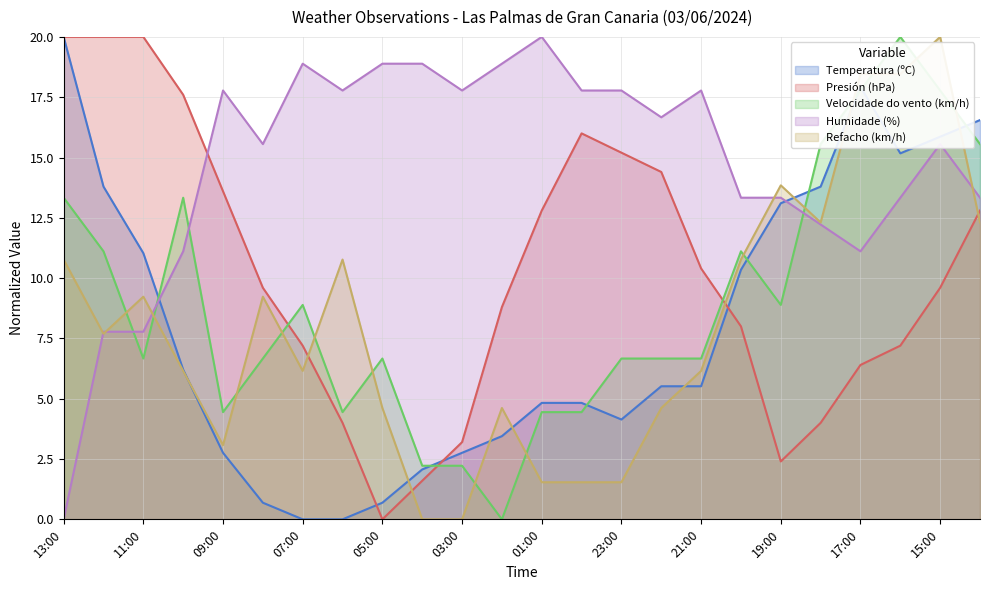

True or false: Temperatura (ºC) has more than 1 points higher than both neighbors.

False